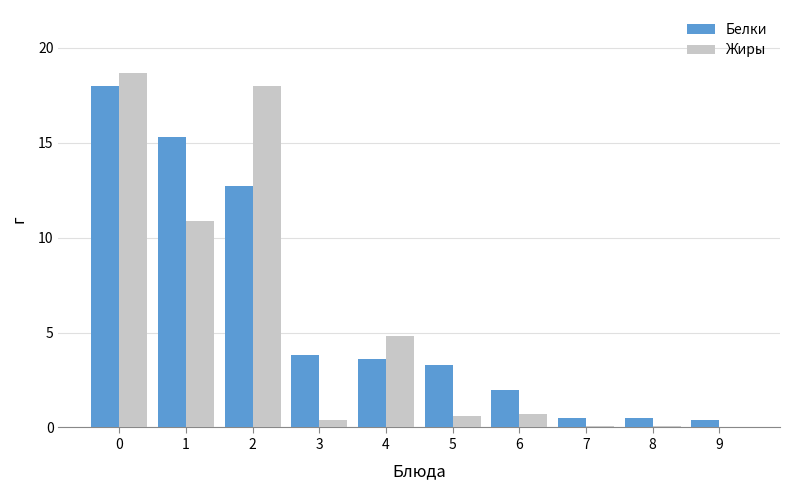

The value of Белки at 7 is 0.5. True or false?

True